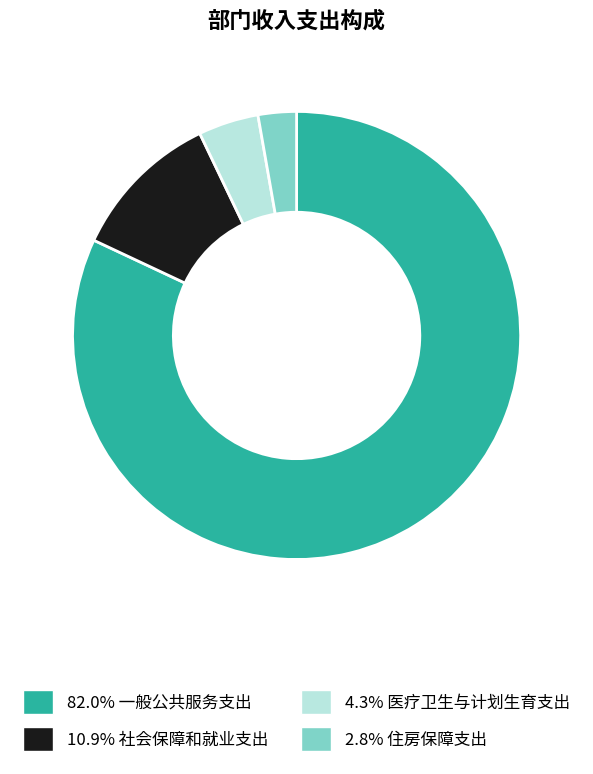

Is there any slice that represents more than half of the pie?

Yes